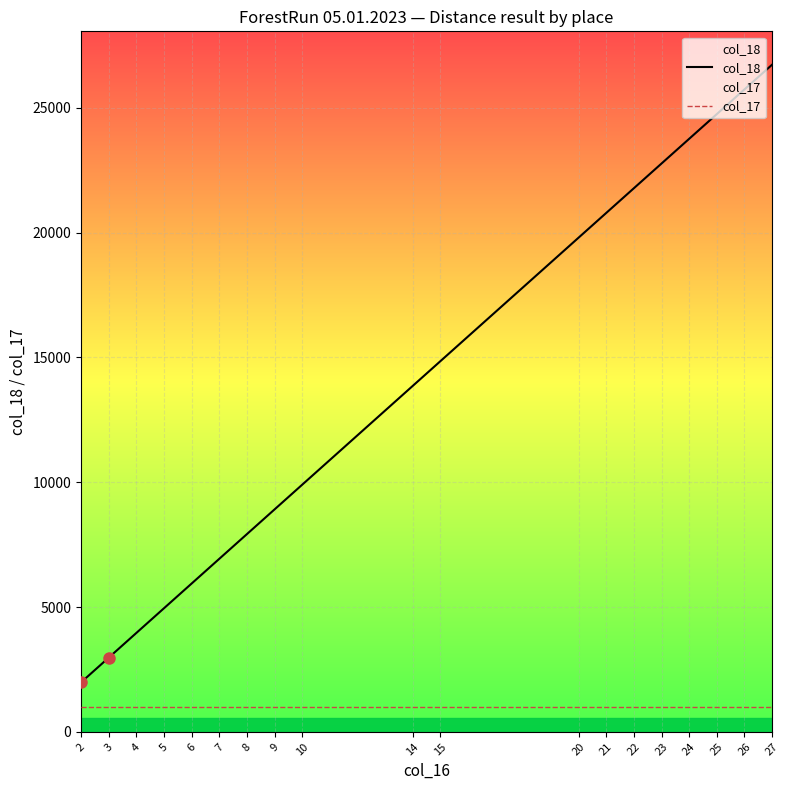

Reading left to right, what are all the values shown in this chart?

col_18: 2=1980	3=2970	4=3960	5=4950	6=5940	7=6930	8=7920	9=8910	10=9900	14=13860	15=14850	20=19800	21=20790	22=21780	23=22770	24=23760	25=24750	26=25740	27=26730
col_17: 2=990	3=990	4=990	5=990	6=990	7=990	8=990	9=990	10=990	14=990	15=990	20=990	21=990	22=990	23=990	24=990	25=990	26=990	27=990